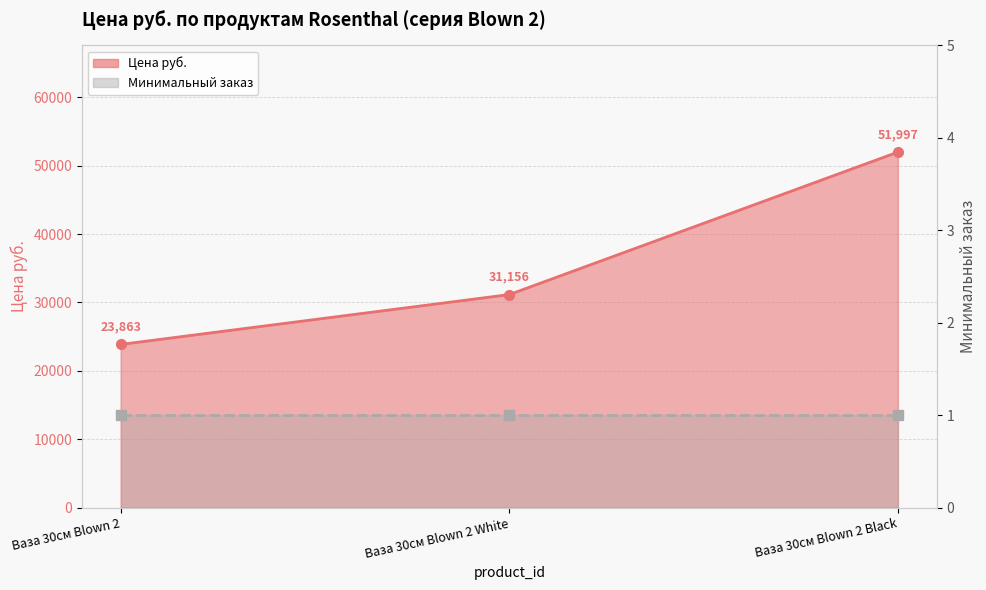

How many data points are less than 31156?

1